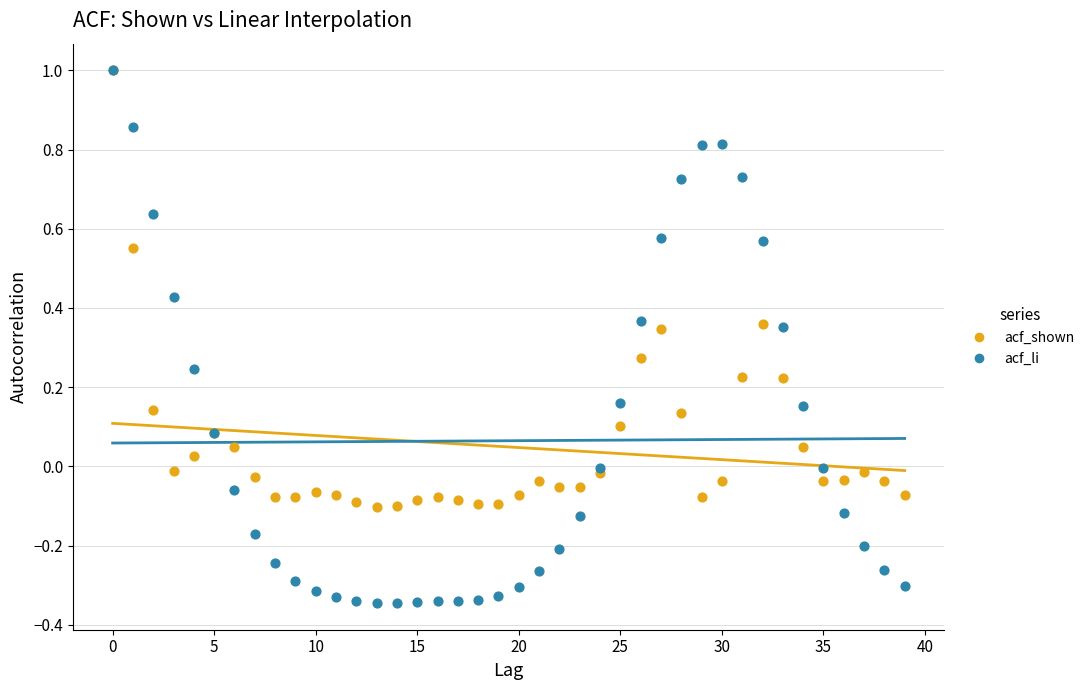

Which series has the largest Y range (max minus min)?

acf_li